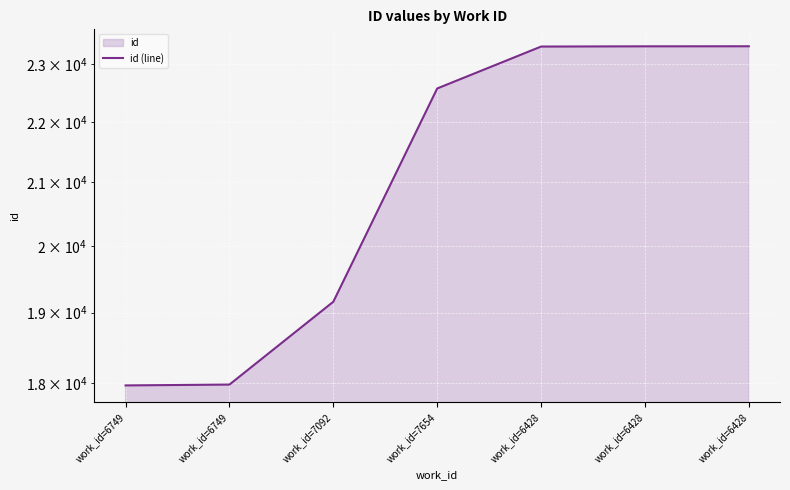

Read the value at work_id=6749, to the nearest 50.

18000